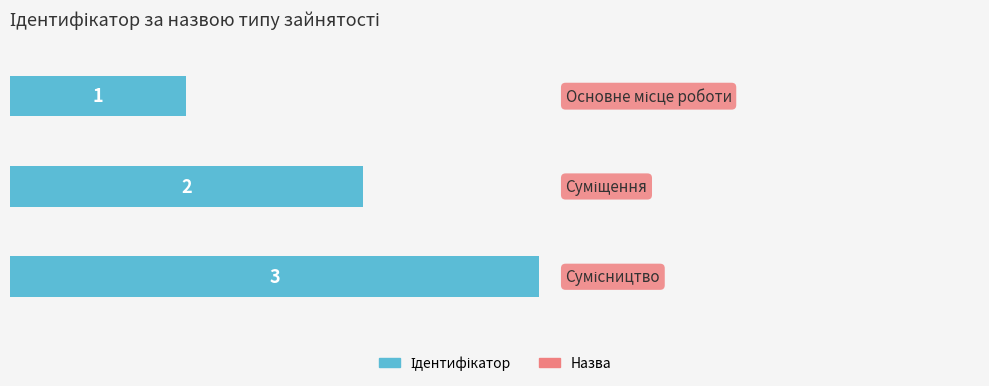

What is the average value?

2